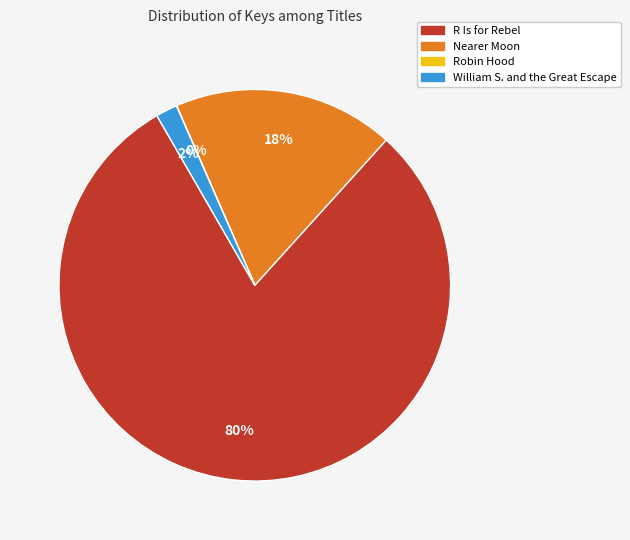

Which category has the biggest portion of the pie?

R Is for Rebel